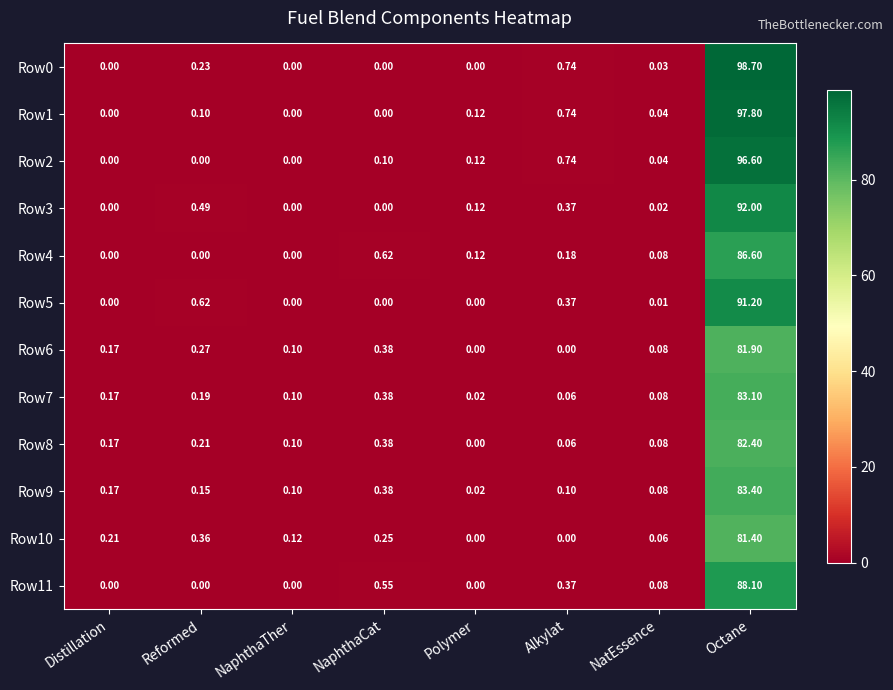

Which category has the highest value in the Row4 series?

Octane